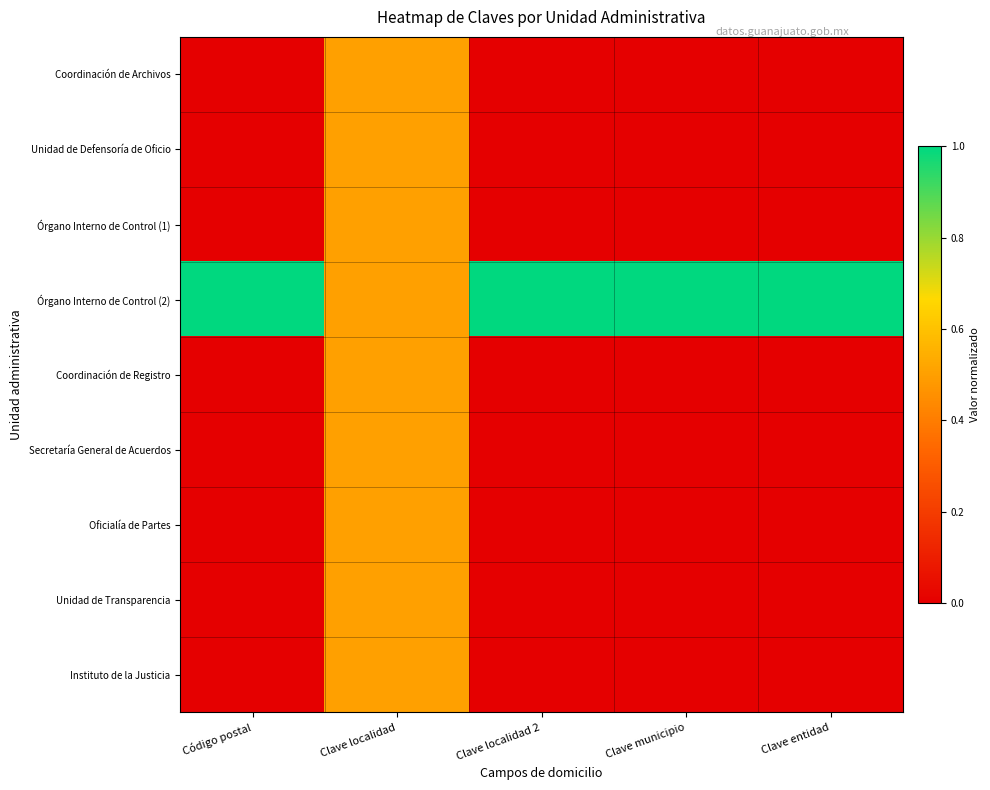

What is the greatest value displayed?

1.0